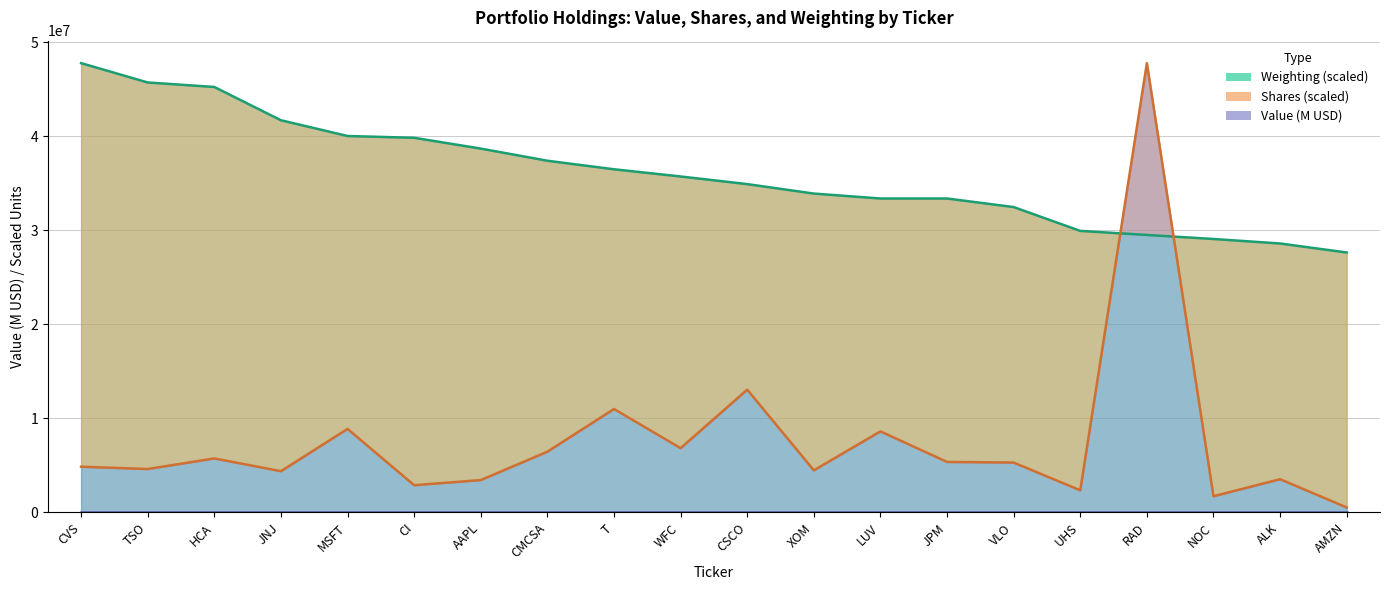

Is it true that Weighting equals 27637541.5 at AMZN?

True